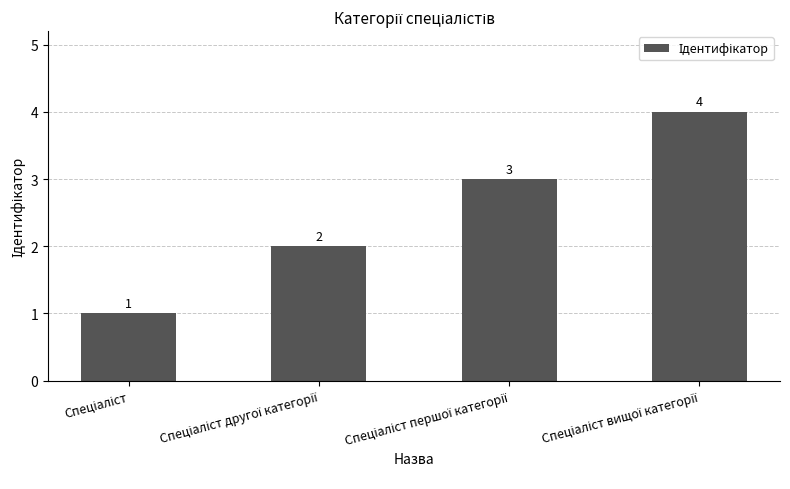

What is the maximum value shown in the chart?

4